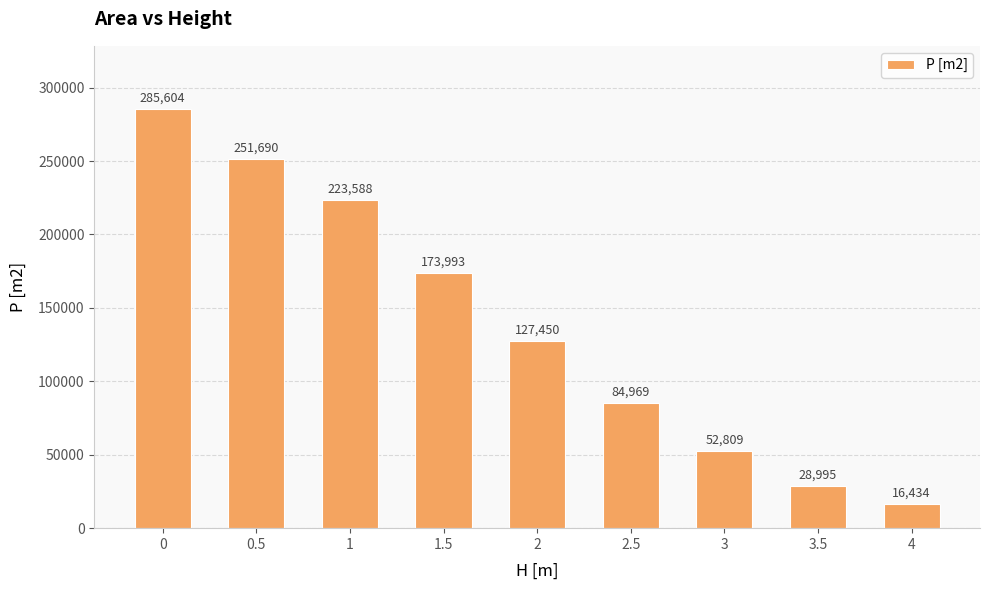

What is the sum of all values?

1245532